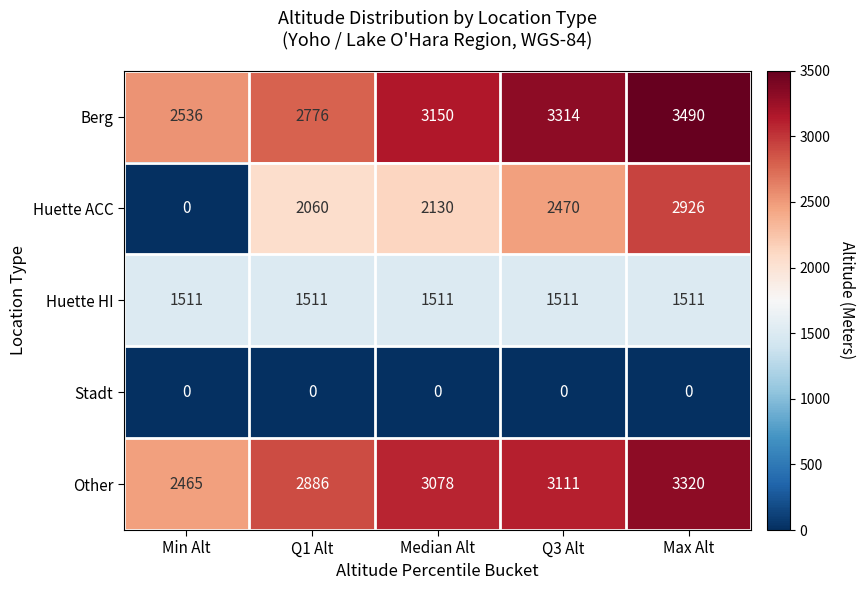

Which label corresponds to the largest value in the chart?

Max Alt